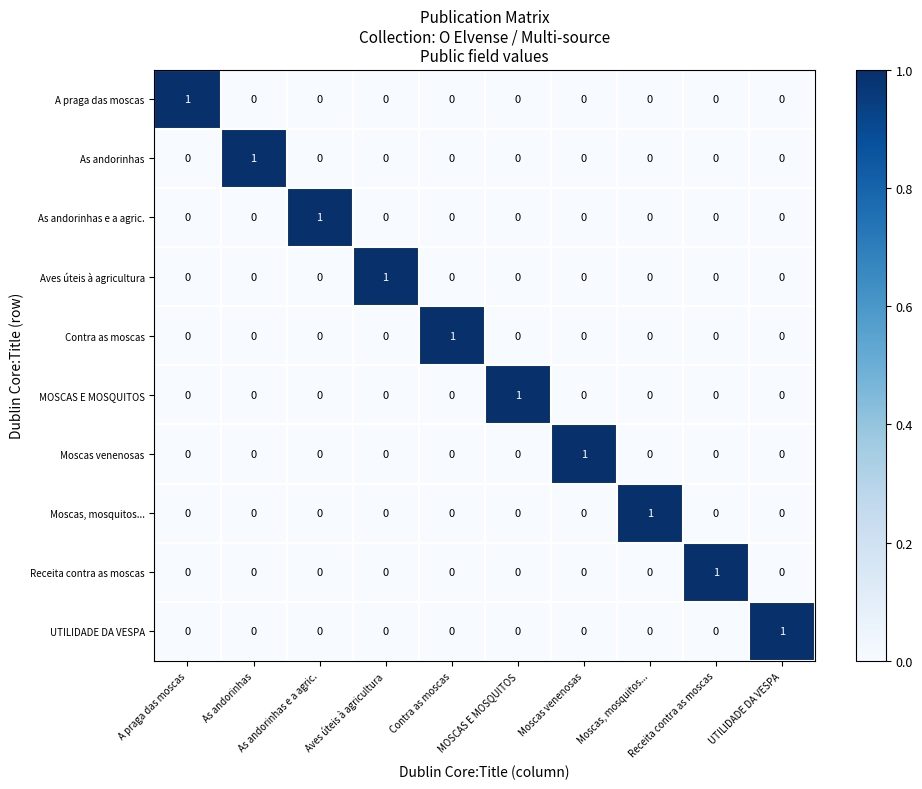

At how many categories does at least one series exceed 0?

10